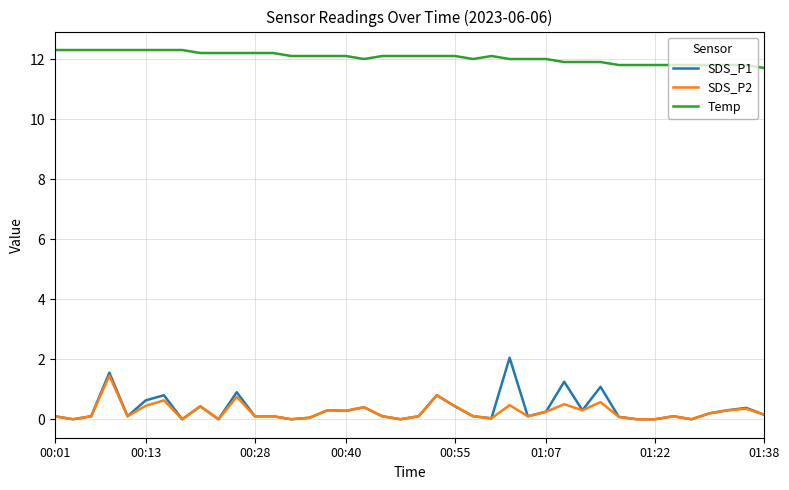

What is the sum of all Temp values?

482.2